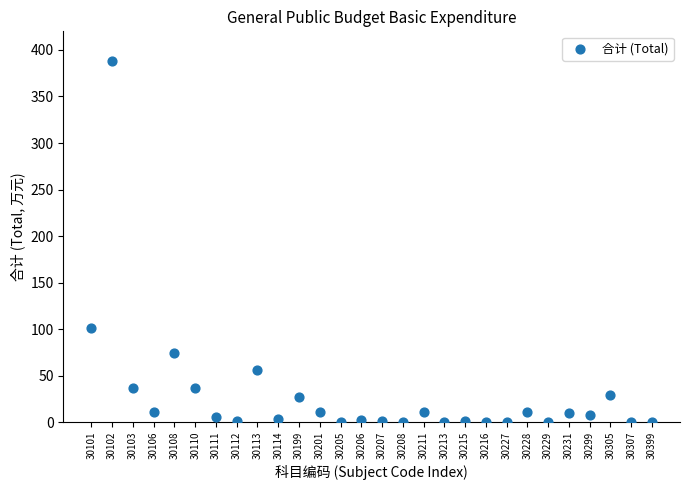

What Y value in the scatter plot is closest to 194?

101.0